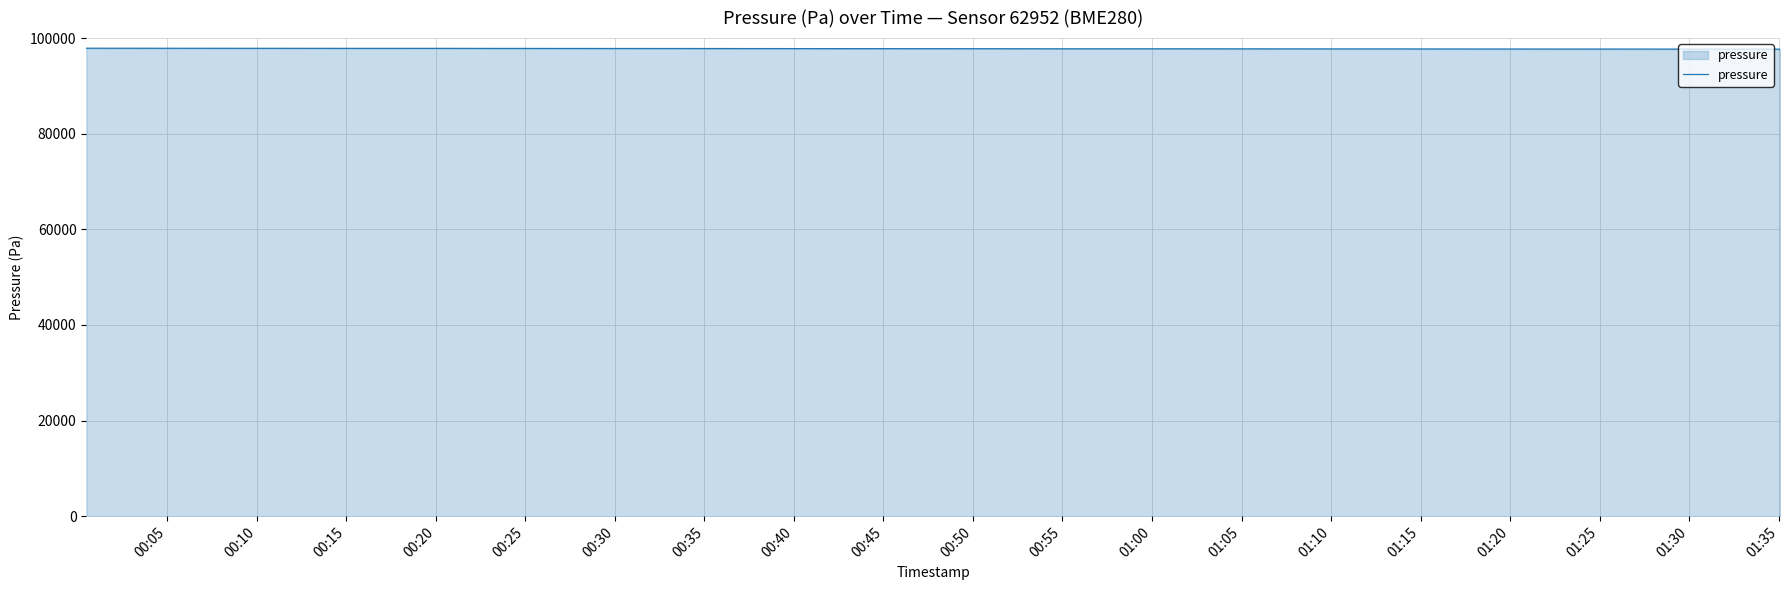

What is the maximum value shown in the chart?

97879.9